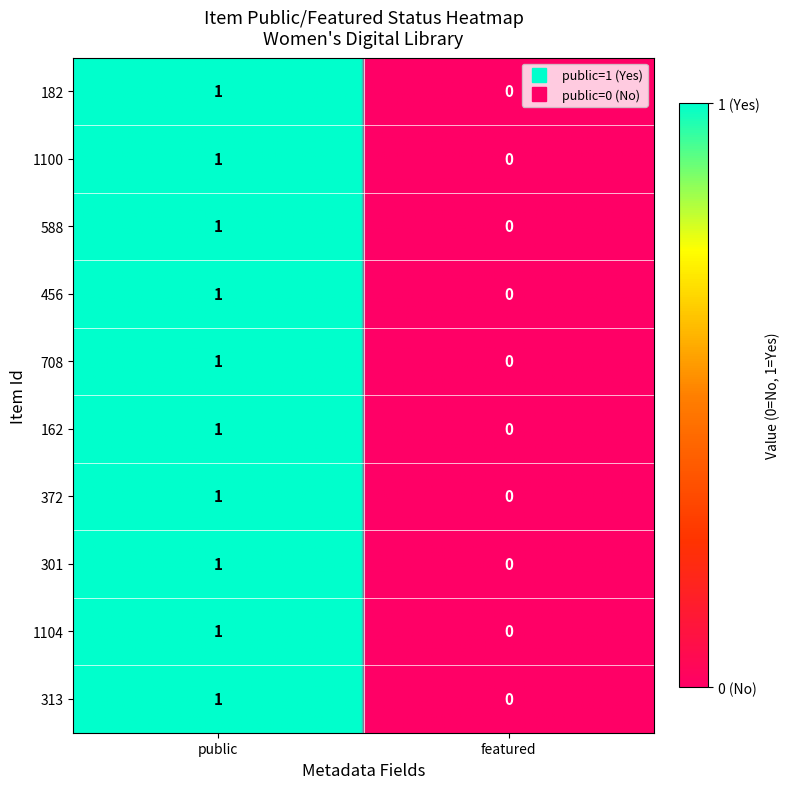

What is the difference between the 588 values at 0 and 1?

1